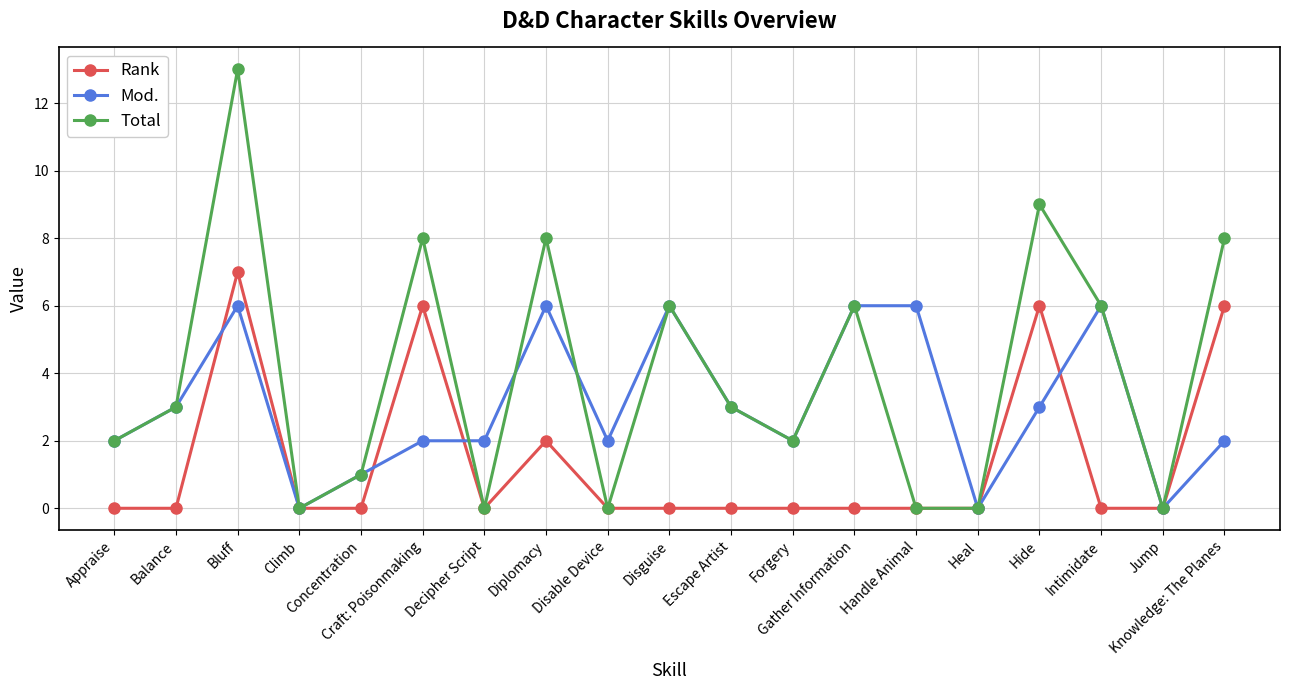

True or false: Mod. and Rank cross at least once.

True